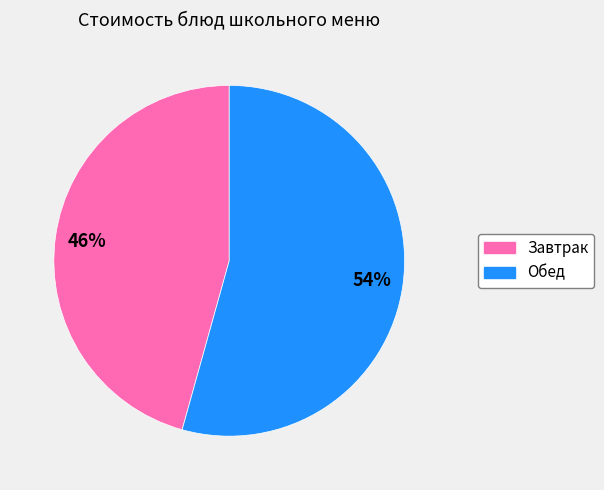

To the nearest percent, what is the average slice percentage?

50%